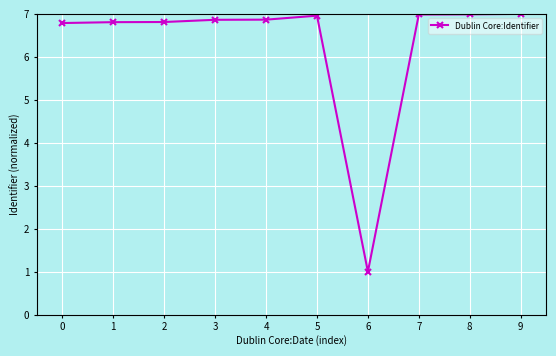

Is it true that the value at 4 is 10.6?

False